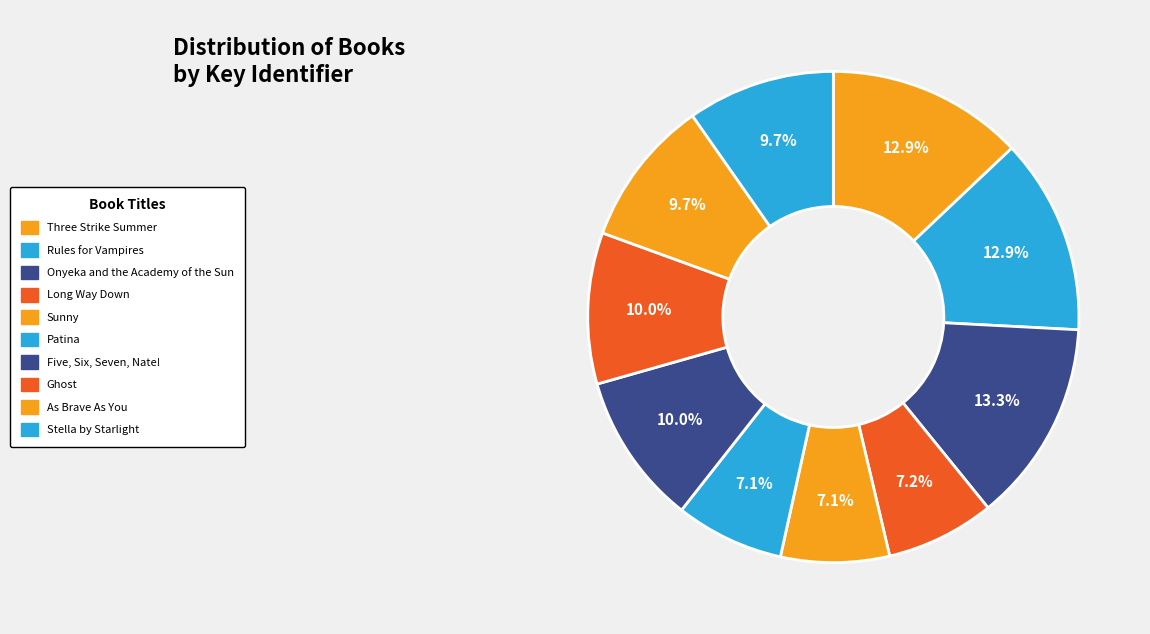

Which category has the smallest portion of the pie?

Patina